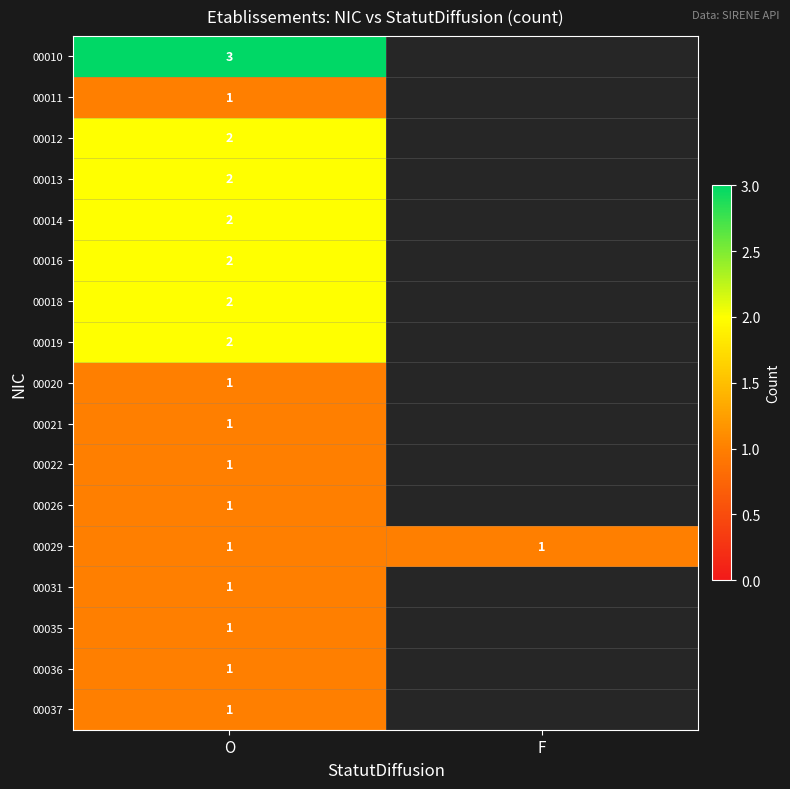

Is the value of 00012 at O greater than the value of 00022 at O?

Yes